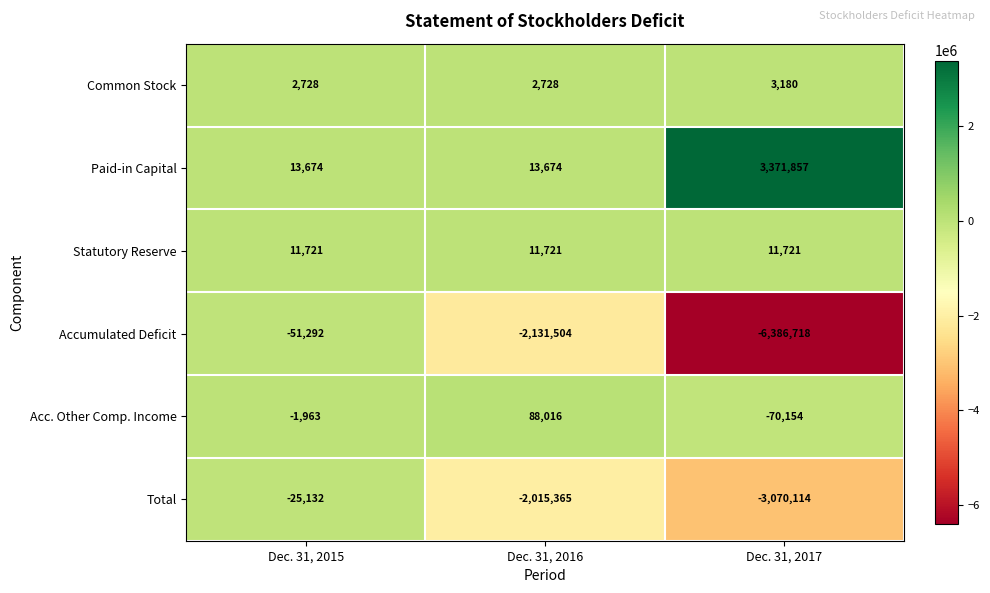

Which series changed the most between Dec. 31, 2016 and Dec. 31, 2017?

Accumulated Deficit